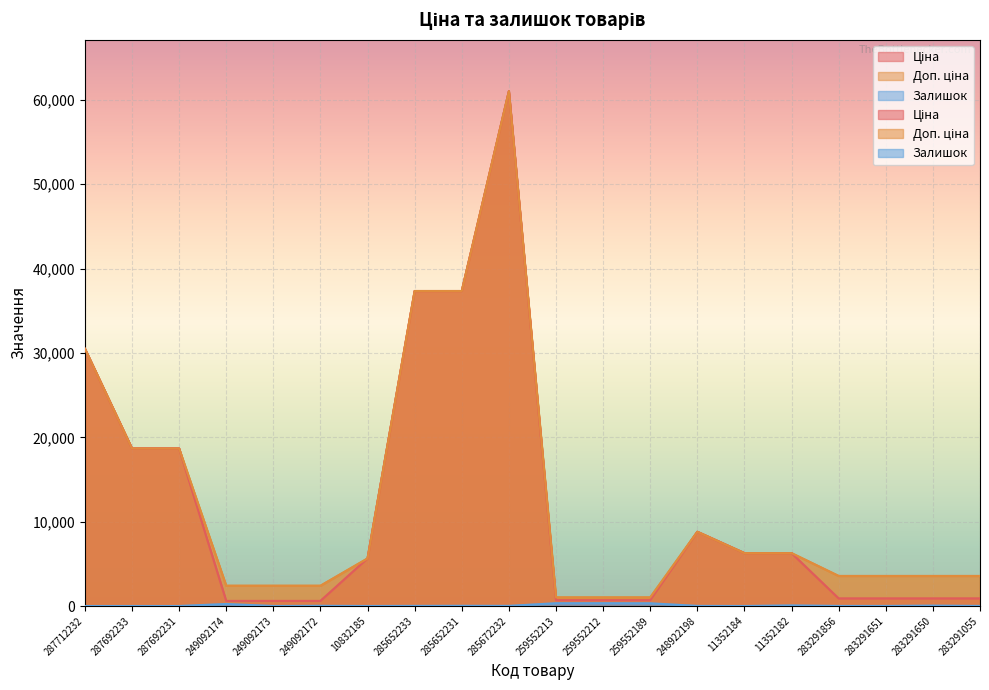

Where is the first local maximum for Залишок?

249092174